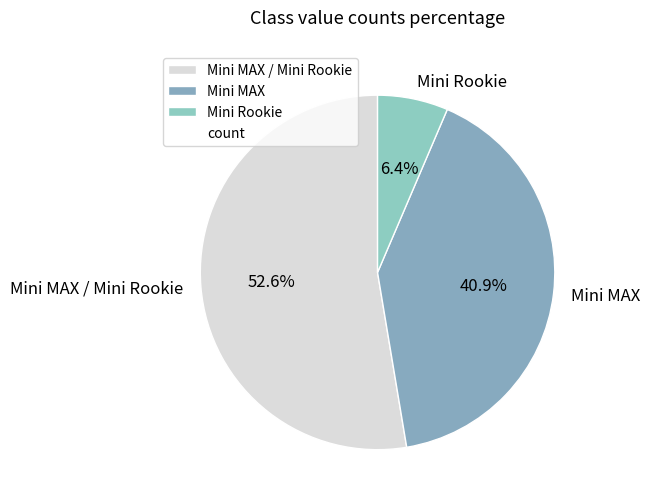

Is it true that Mini MAX / Mini Rookie is 1% of the pie?

False